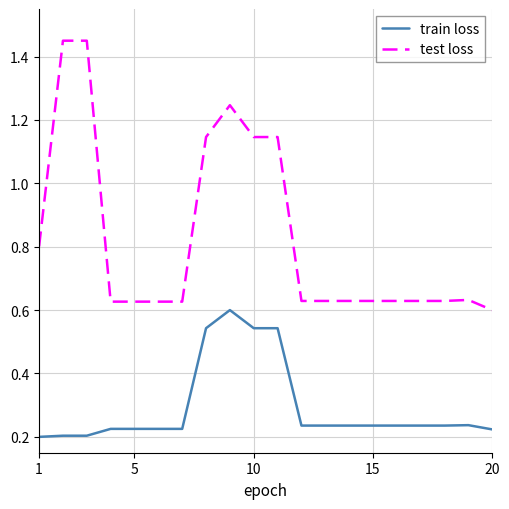

How many lines are shown in the chart?

2